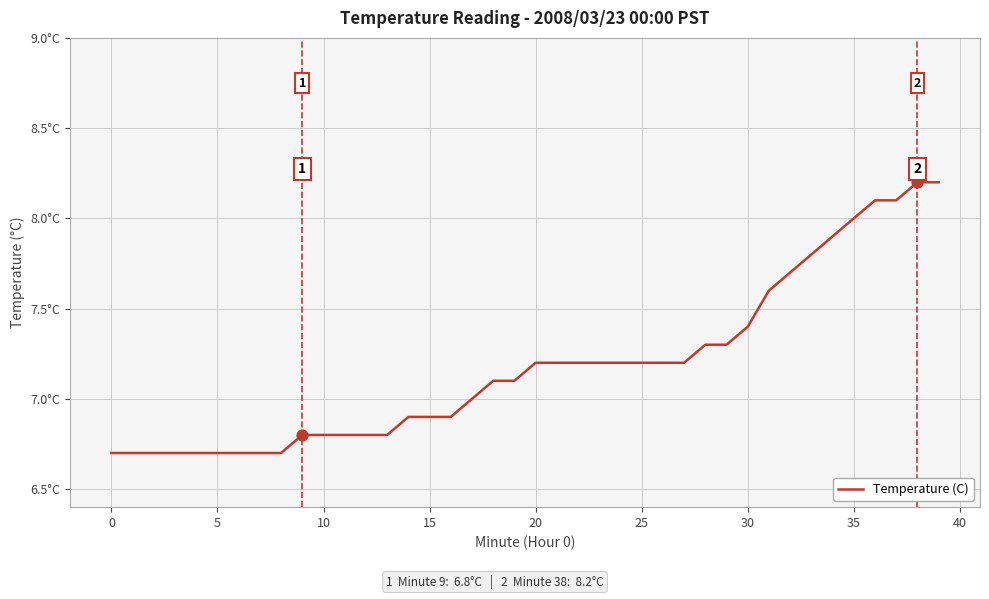

Is this an area chart (filled region under the line)?

No